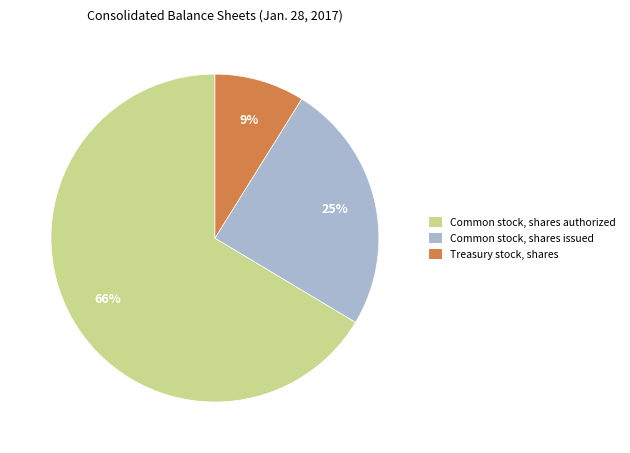

What is the smallest slice in the pie chart?

Treasury stock, shares